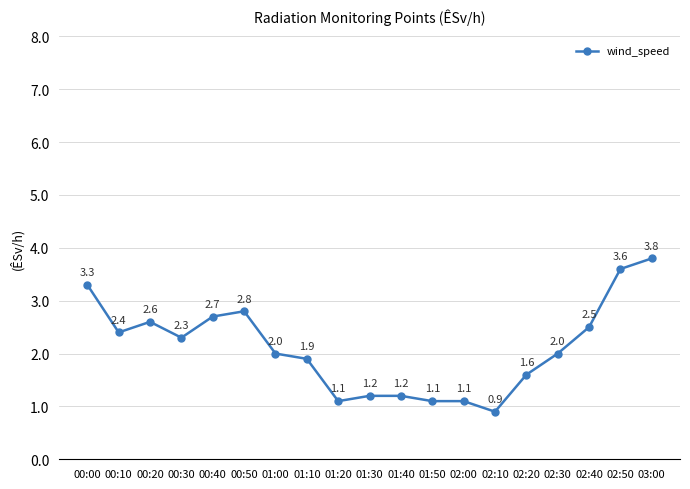

Which has a higher value, 01:10 or 00:00?

00:00